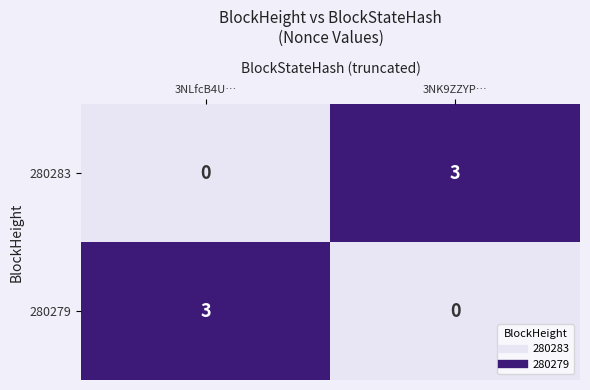

What is the total value across all series at 3NK9ZZYP…?

3